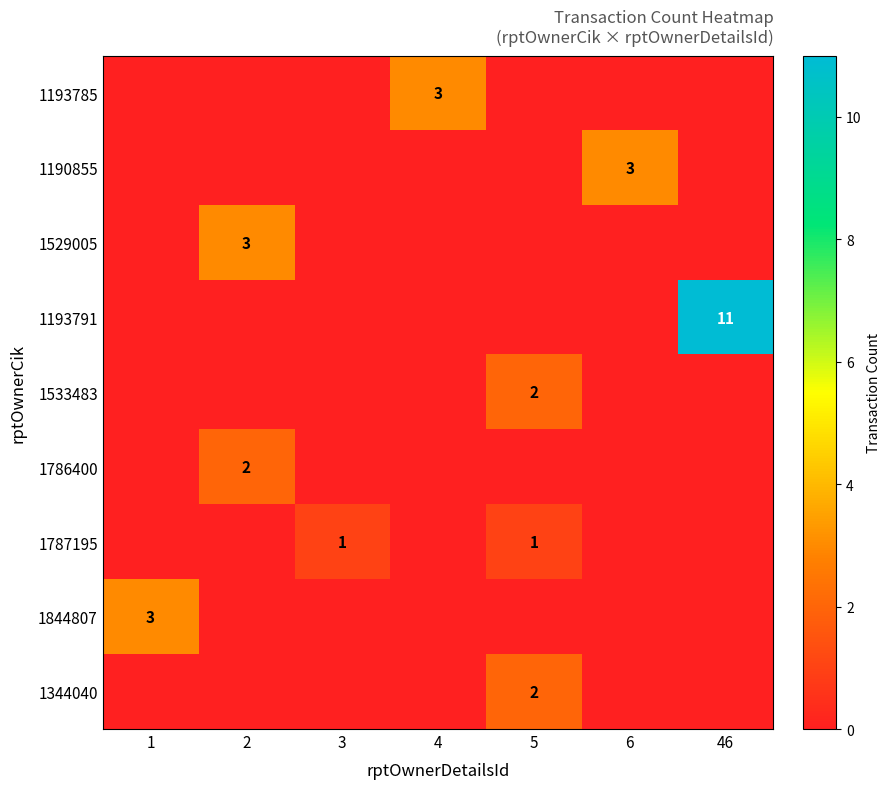

At how many categories does at least one series exceed 2?

5